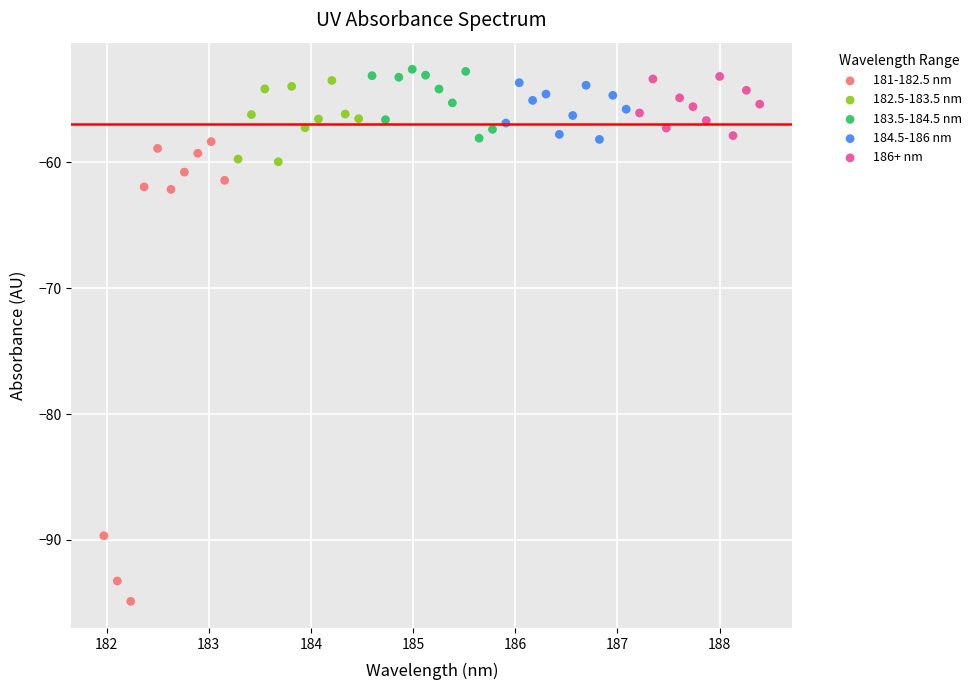

Which series has the largest Y range (max minus min)?

181-182.5 nm